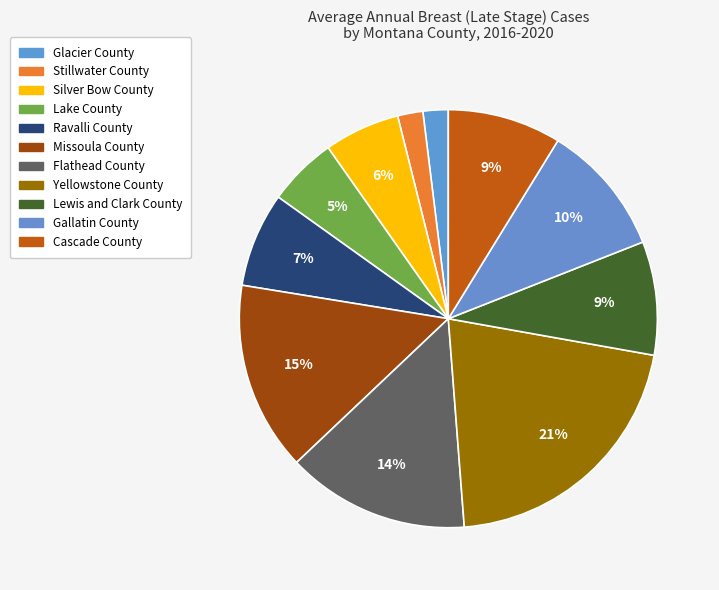

How many slices are in this pie chart?

11